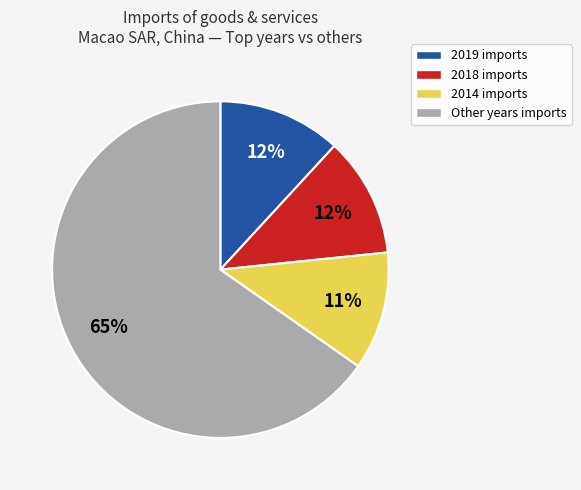

To the nearest percent, what is the average slice percentage?

25%